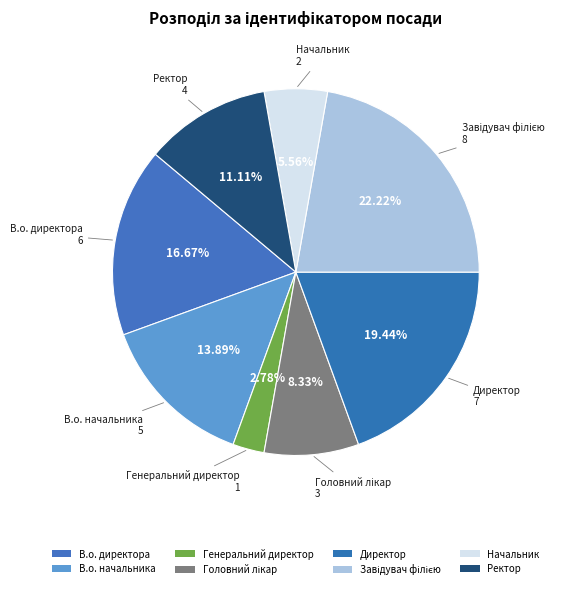

How many slices are in this pie chart?

8